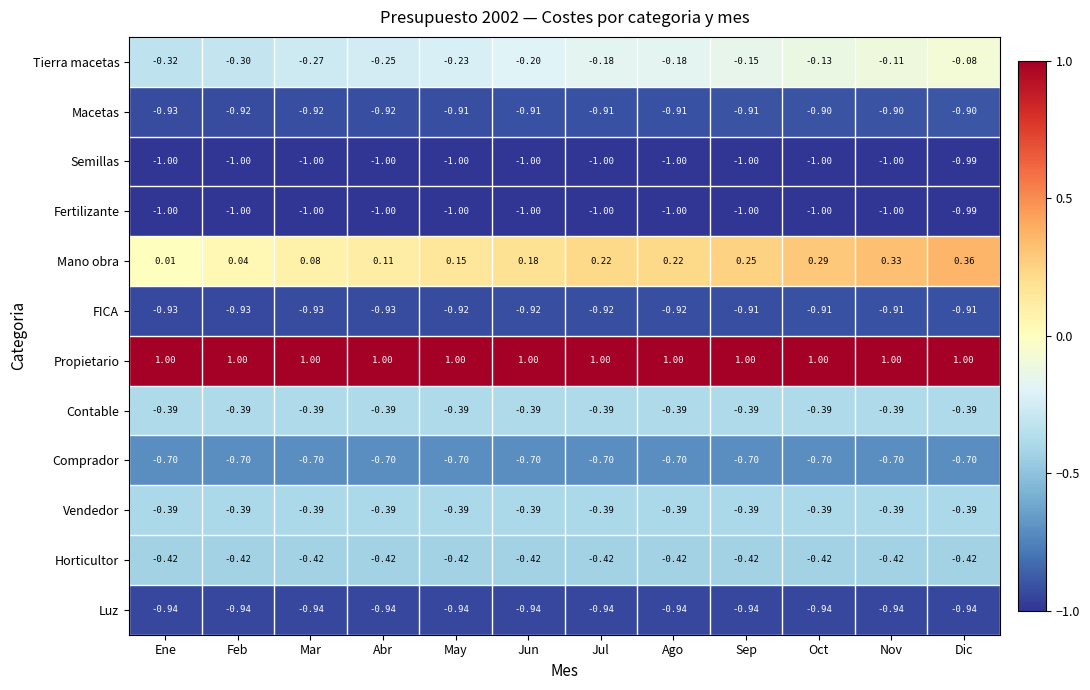

Which series has the largest total across all categories?

Propietario